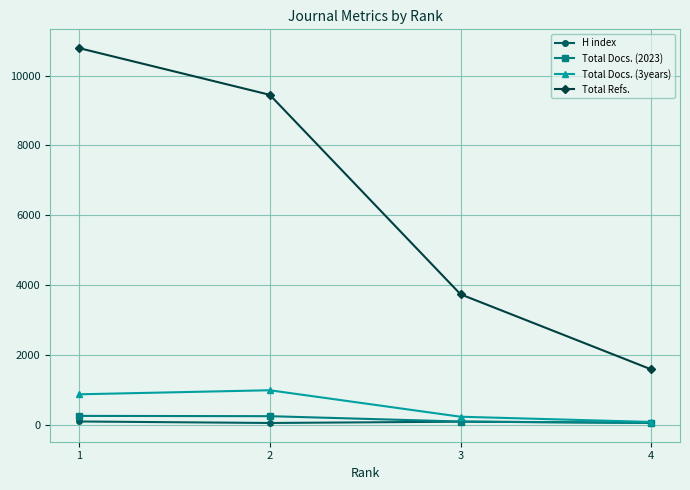

What is the difference between the Total Docs. (2023) values at 2 and 1?

8